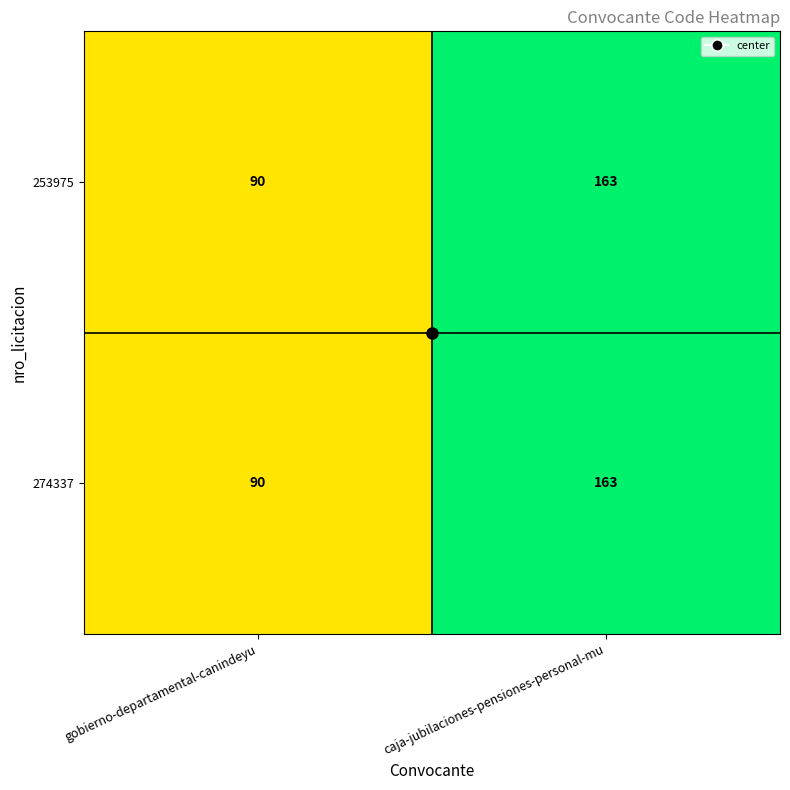

How many data points does each series have?

2